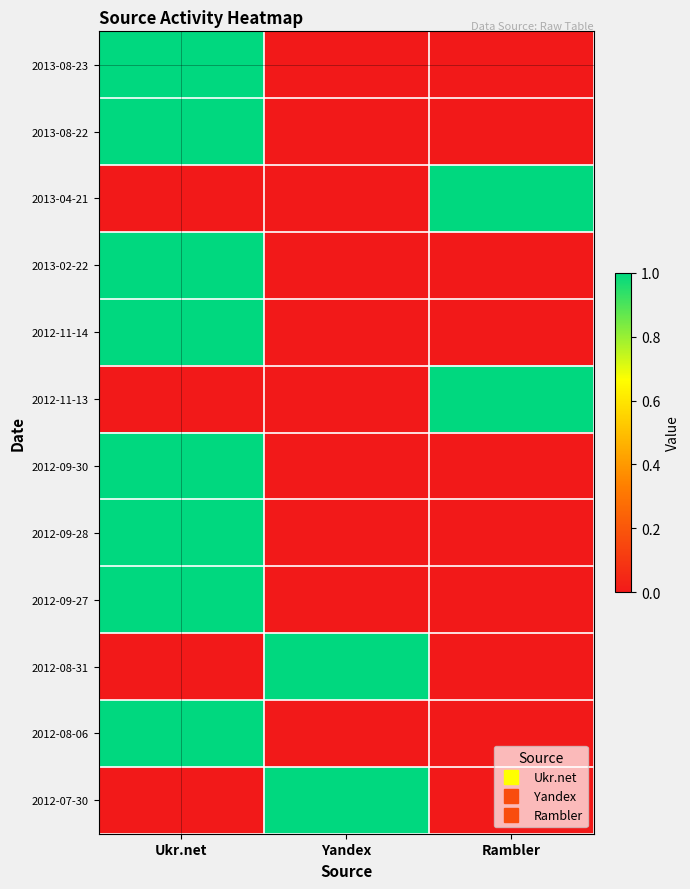

How many series are shown in this chart?

12